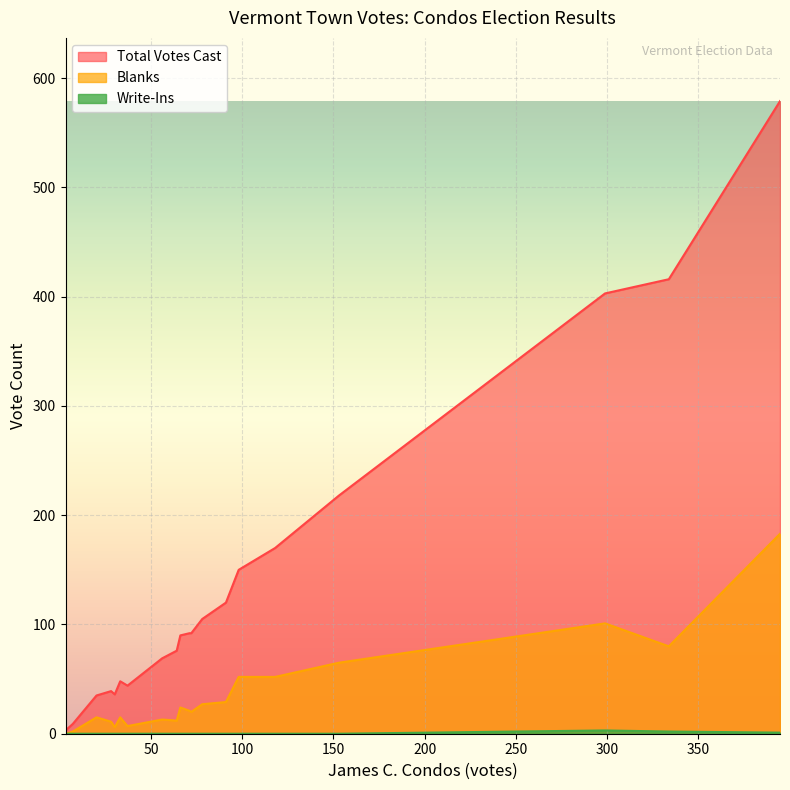

Reading right to left, transcribe all the data shown in this chart.

Total Votes Cast: Bethel=120	Berlin=150	Berkshire=44	Benson=48	Bennington 2-2=218	Bennington 2-1=579	Belvidere=9	Barton=90	Barre Town=403	Barre City=416	Barnet=76	Barnard=92	Baltimore=3	Bakersfield=92	Athens=35	Arlington=105	Andover=36	Alburgh=170	Albany=39	Addison=69
Blanks: Bethel=29	Berlin=52	Berkshire=7	Benson=15	Bennington 2-2=65	Bennington 2-1=183	Belvidere=2	Barton=24	Barre Town=101	Barre City=80	Barnet=12	Barnard=20	Baltimore=0	Bakersfield=21	Athens=15	Arlington=27	Andover=6	Alburgh=52	Albany=11	Addison=13
Write-Ins: Bethel=0	Berlin=0	Berkshire=0	Benson=0	Bennington 2-2=0	Bennington 2-1=1	Belvidere=0	Barton=0	Barre Town=3	Barre City=2	Barnet=0	Barnard=0	Baltimore=0	Bakersfield=0	Athens=0	Arlington=0	Andover=0	Alburgh=0	Albany=0	Addison=0